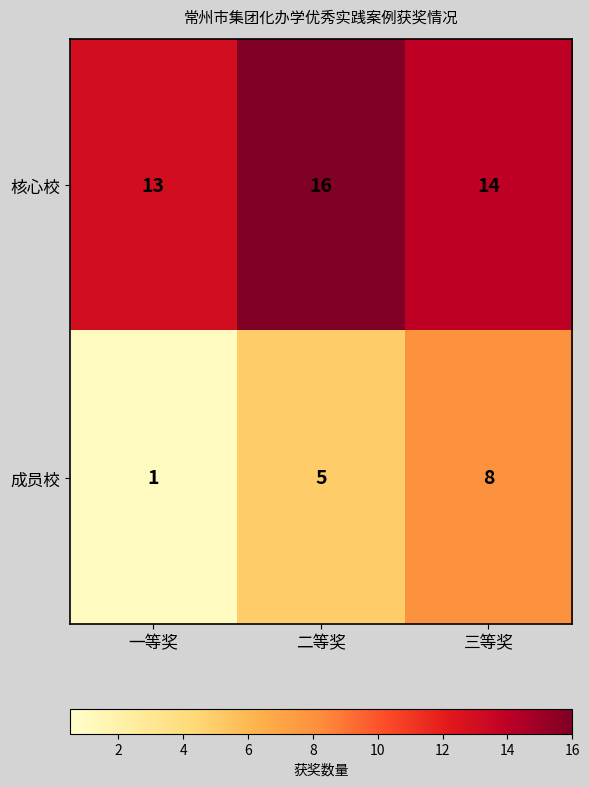

What is the difference between the highest and lowest values at 二等奖?

11